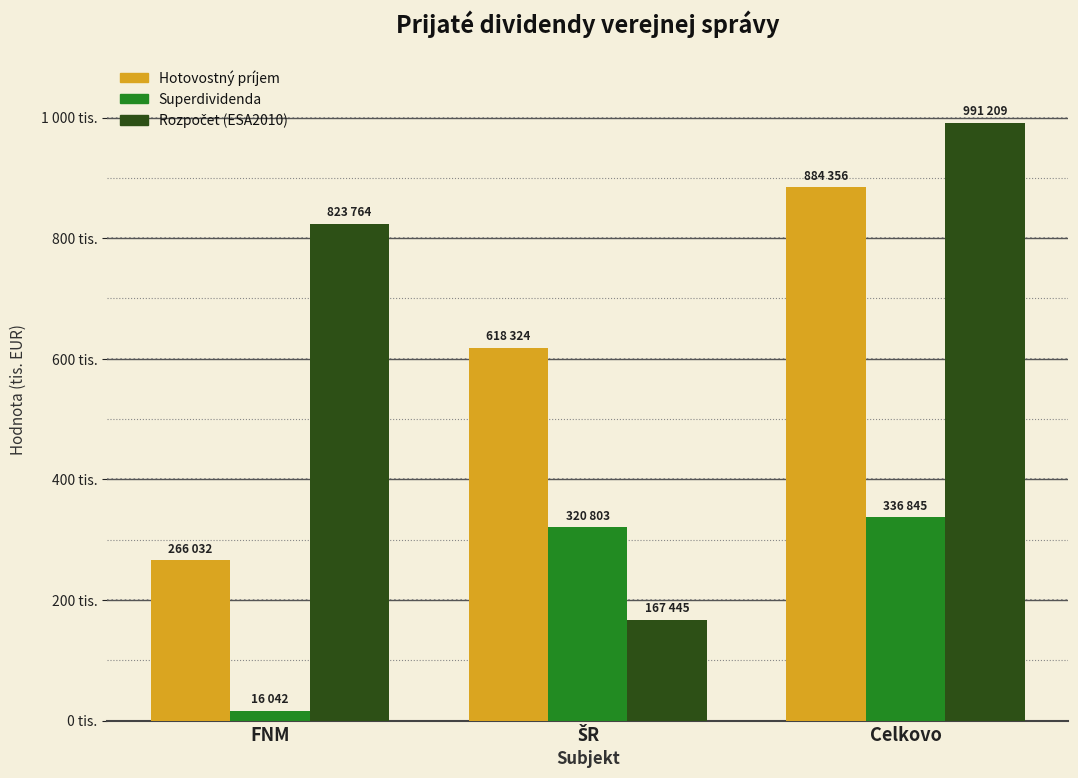

Are the bars horizontal?

No